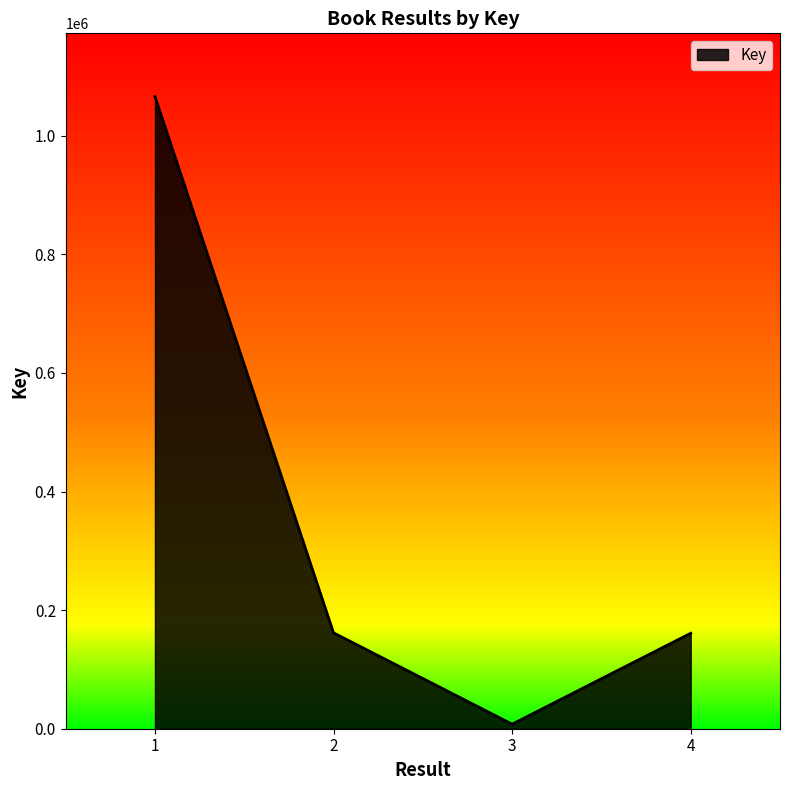

What is the greatest value displayed?

1066200